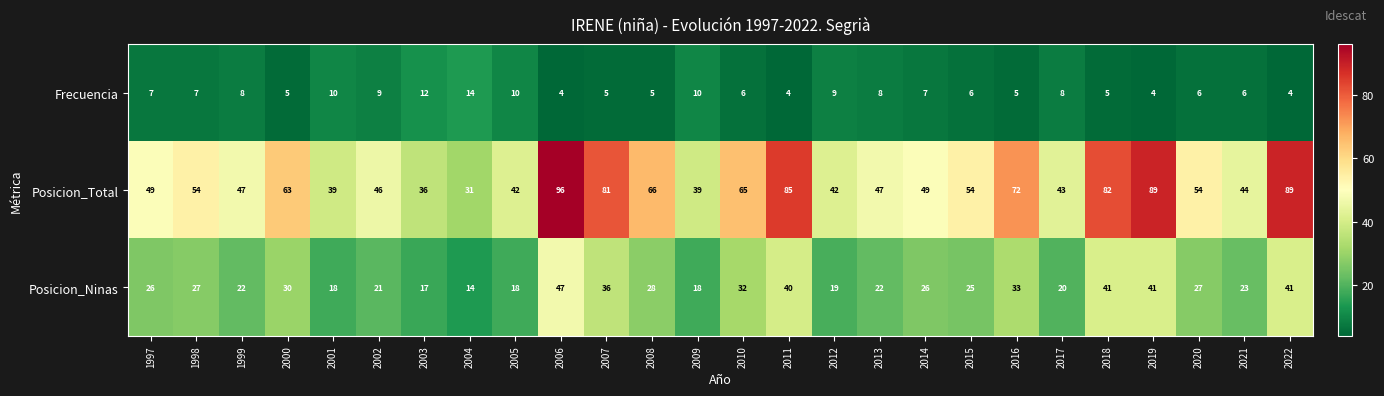

Count the number of categories in the chart.

26